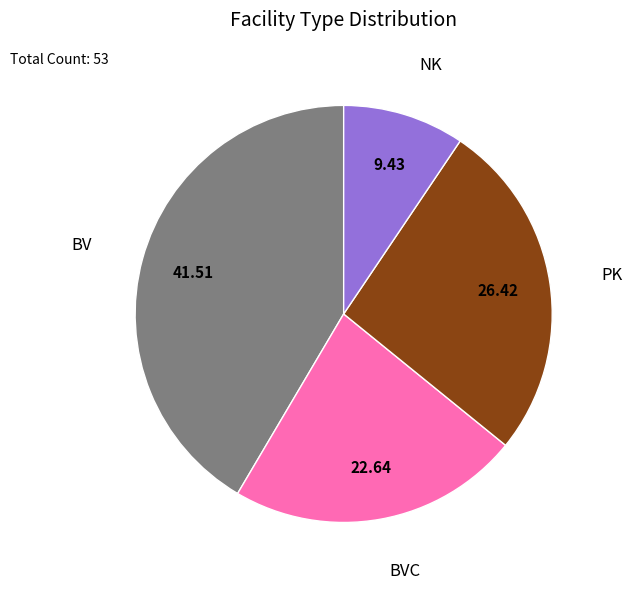

Is there a majority slice in this chart?

No